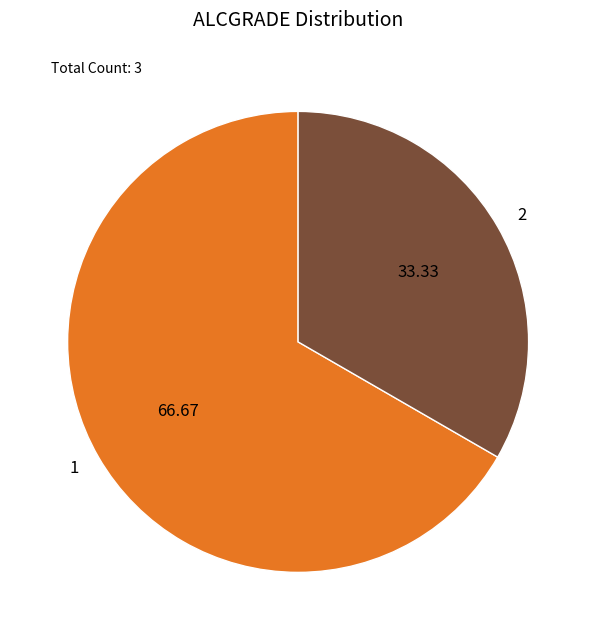

Approximately how many times larger is the value at 2 compared to 1?

0.5